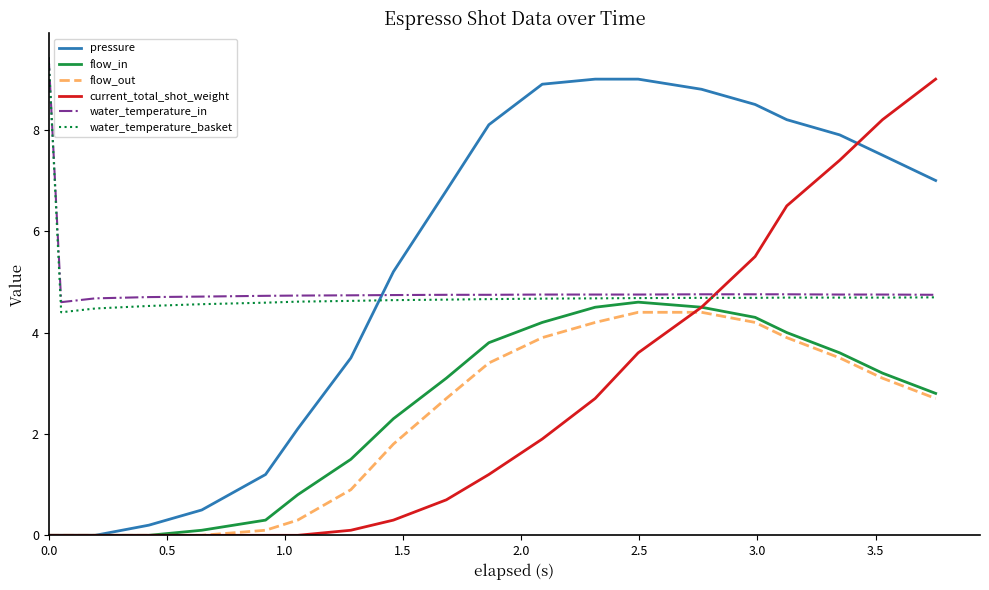

What is the maximum value for water_temperature_in?

9.4